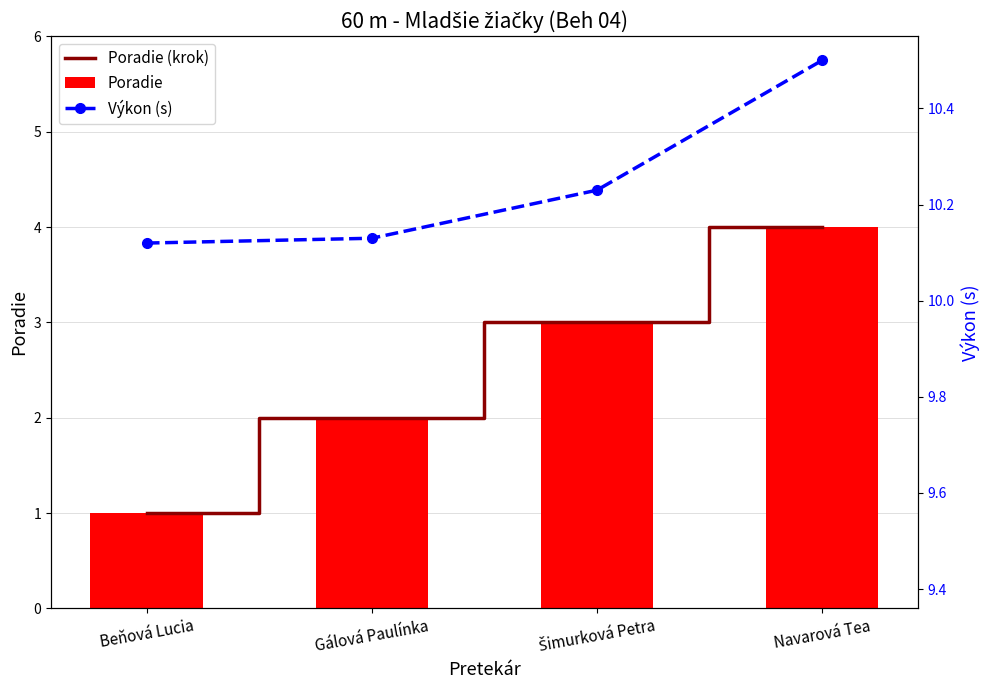

Is it true that Poradie equals 0.6 at Beňová Lucia?

False